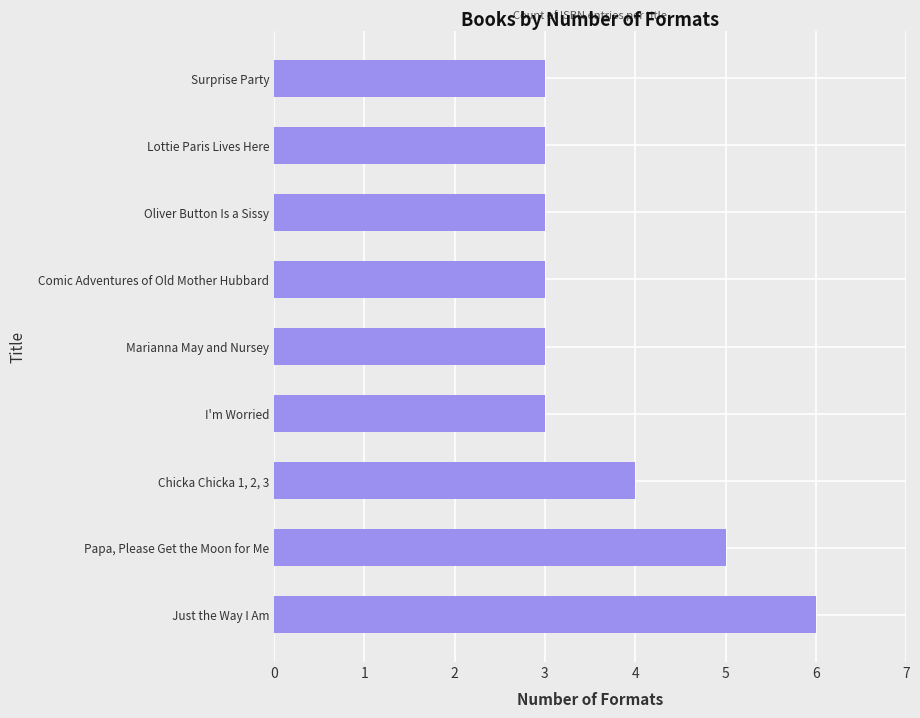

How many values are between 3 and 4?

7